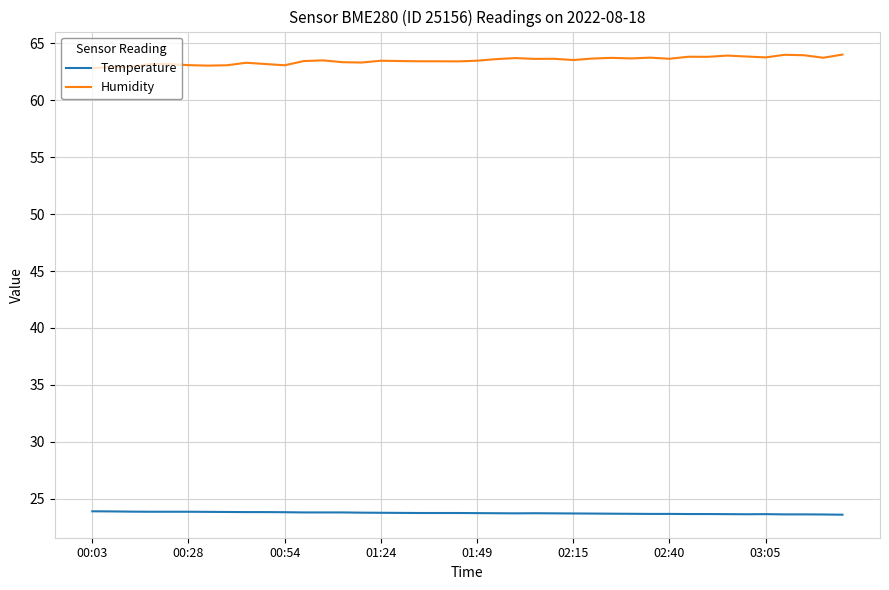

List the series in order of their overall mean, highest first.

Humidity, Temperature